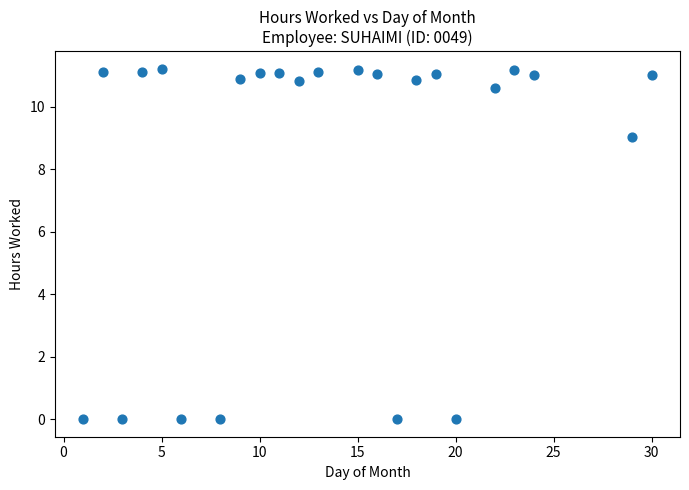

What is the range of Y values (max minus min)?

11.2